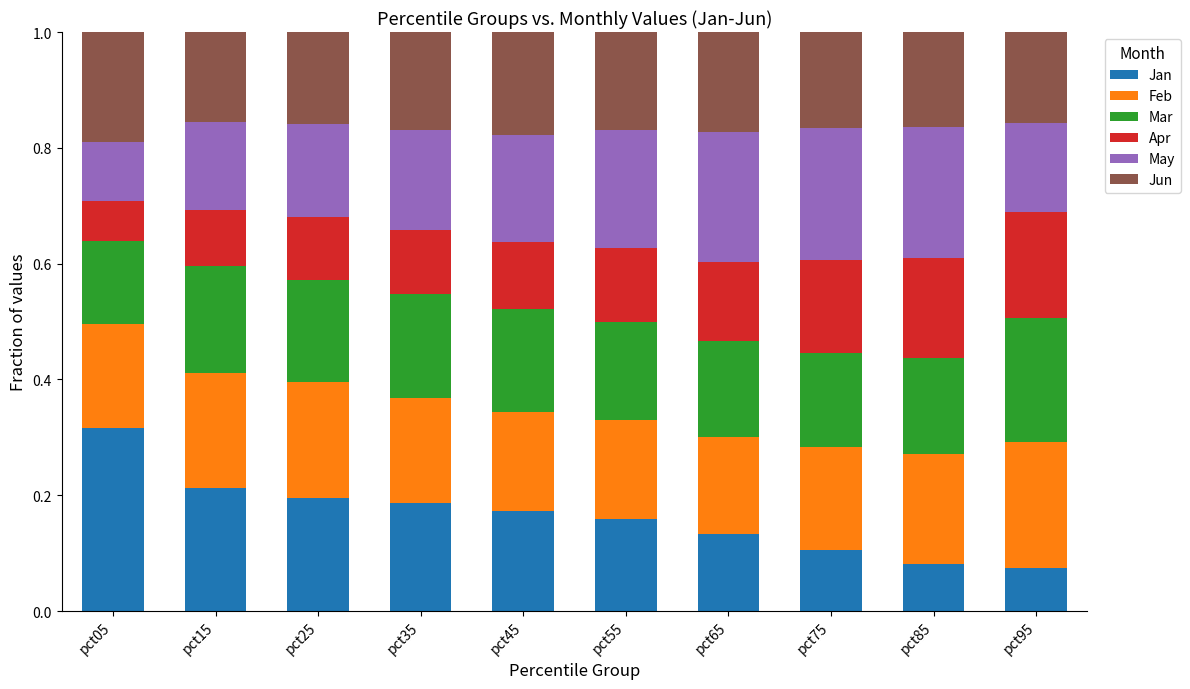

How many bars are there in total?

10